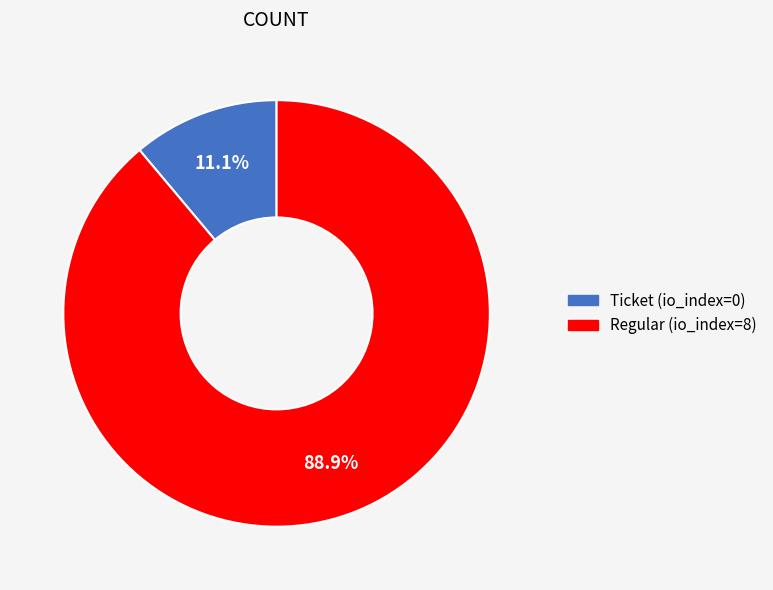

Rank the categories by value from highest to lowest.

Regular (io_index=8), Ticket (io_index=0)